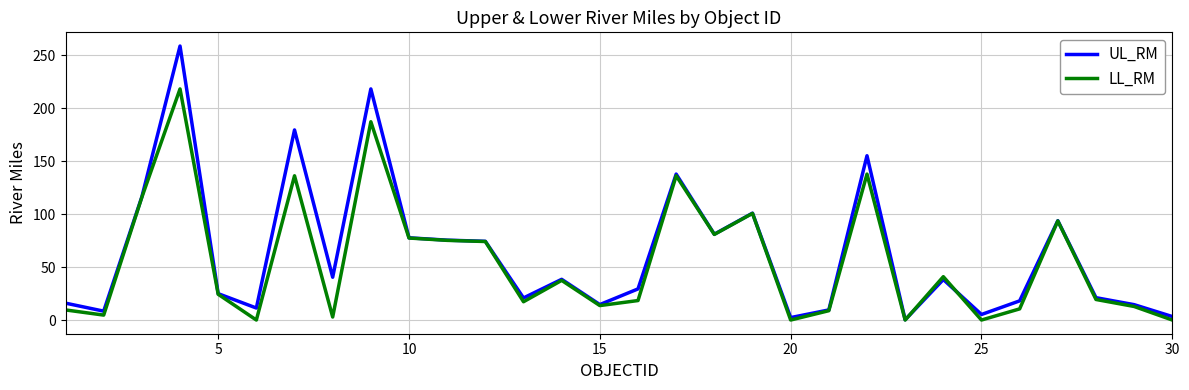

List the series in order of their peak value, highest first.

UL_RM, LL_RM